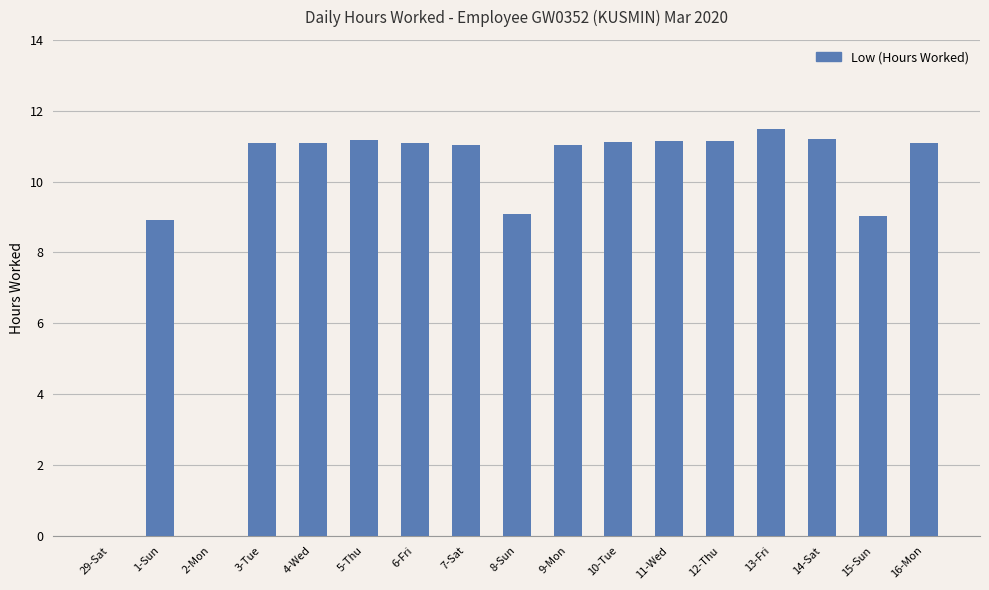

What is the greatest value displayed?

11.5